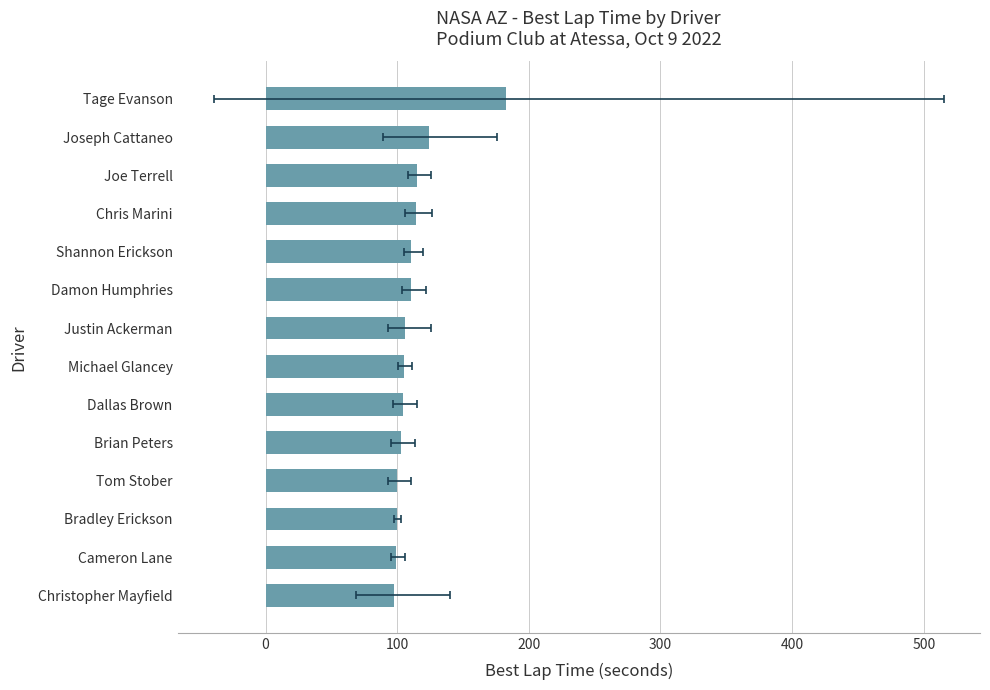

What is the sum of the values at Justin Ackerman and Bradley Erickson?

205.5